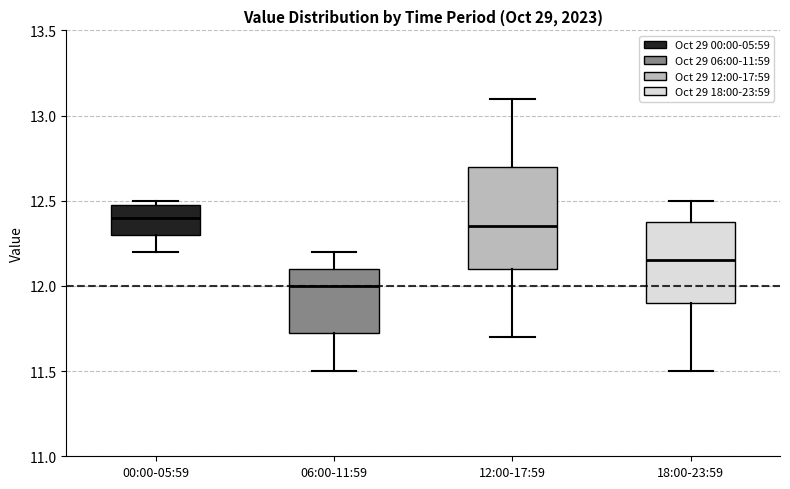

Reading left to right, transcribe this box plot: for each box, give where its median line is, the range the box spans, and where its two whiskers end, as read against the y-axis. The values are not printed on the chart, so give them approximately, as read against the axis.

00:00-05:59: median 12.40, box 12.30 to 12.50, whiskers 12.20 to 12.50 (just above the box's upper edge)
06:00-11:59: median 12.00, box 11.75 to 12.10, whiskers 11.50 to 12.20
12:00-17:59: median 12.35, box 12.10 to 12.70, whiskers 11.70 to 13.10
18:00-23:59: median 12.15, box 11.90 to 12.40, whiskers 11.50 to 12.50